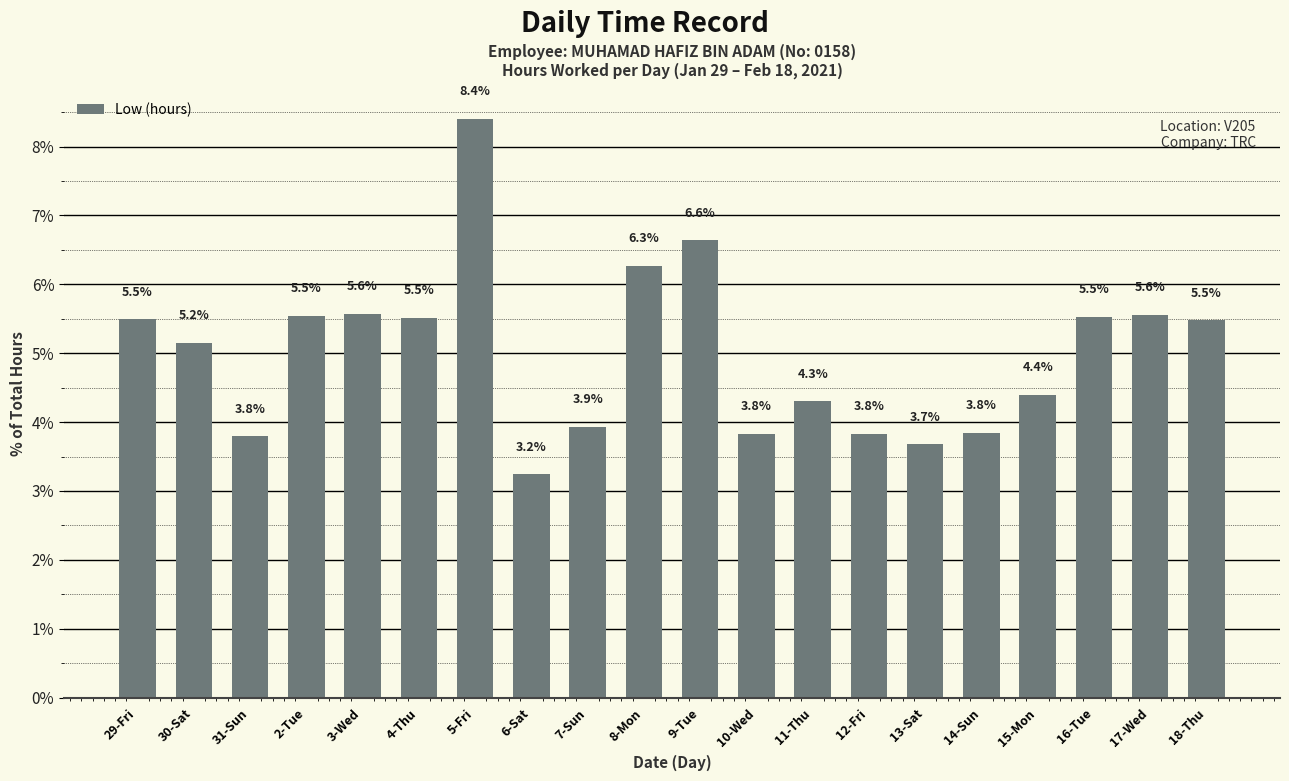

What is the ratio of the value at 11-Thu to the value at 4-Thu?

0.8